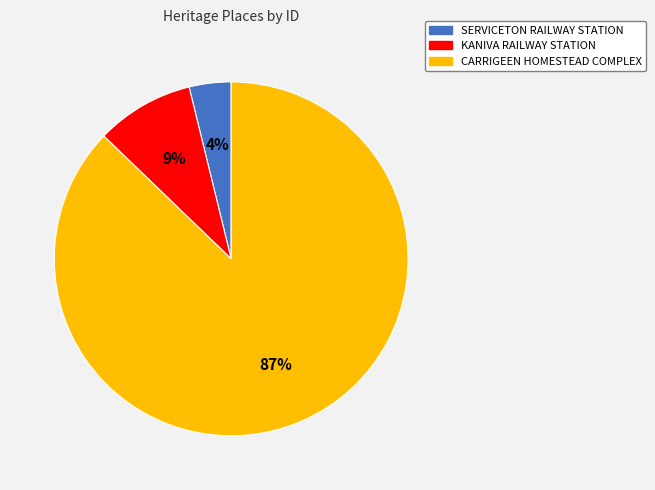

Between KANIVA RAILWAY STATION and CARRIGEEN HOMESTEAD COMPLEX, which is larger?

CARRIGEEN HOMESTEAD COMPLEX